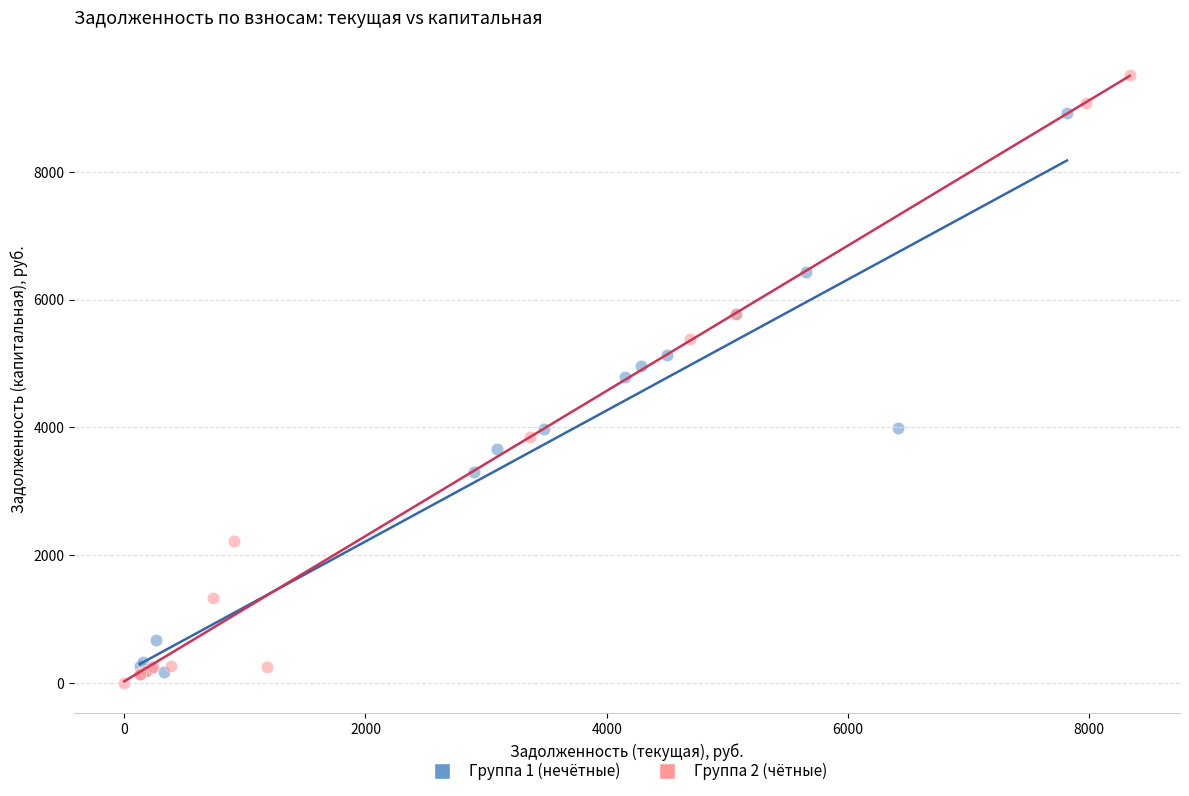

Which series contains the highest Y value?

Группа 2 (чётные)